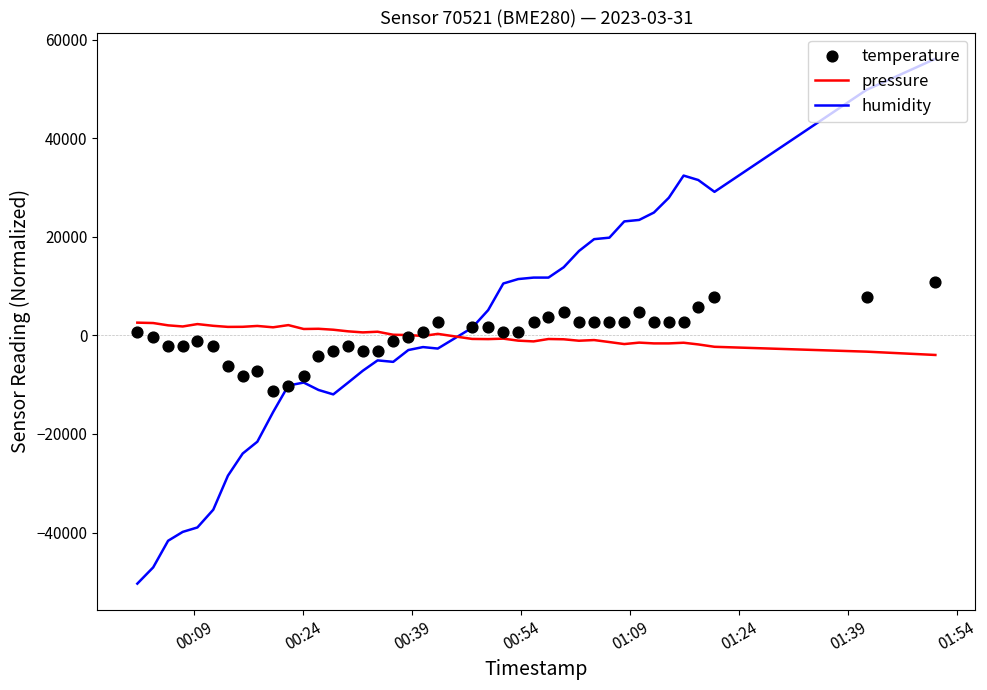

Which series has the largest total across all categories?

humidity